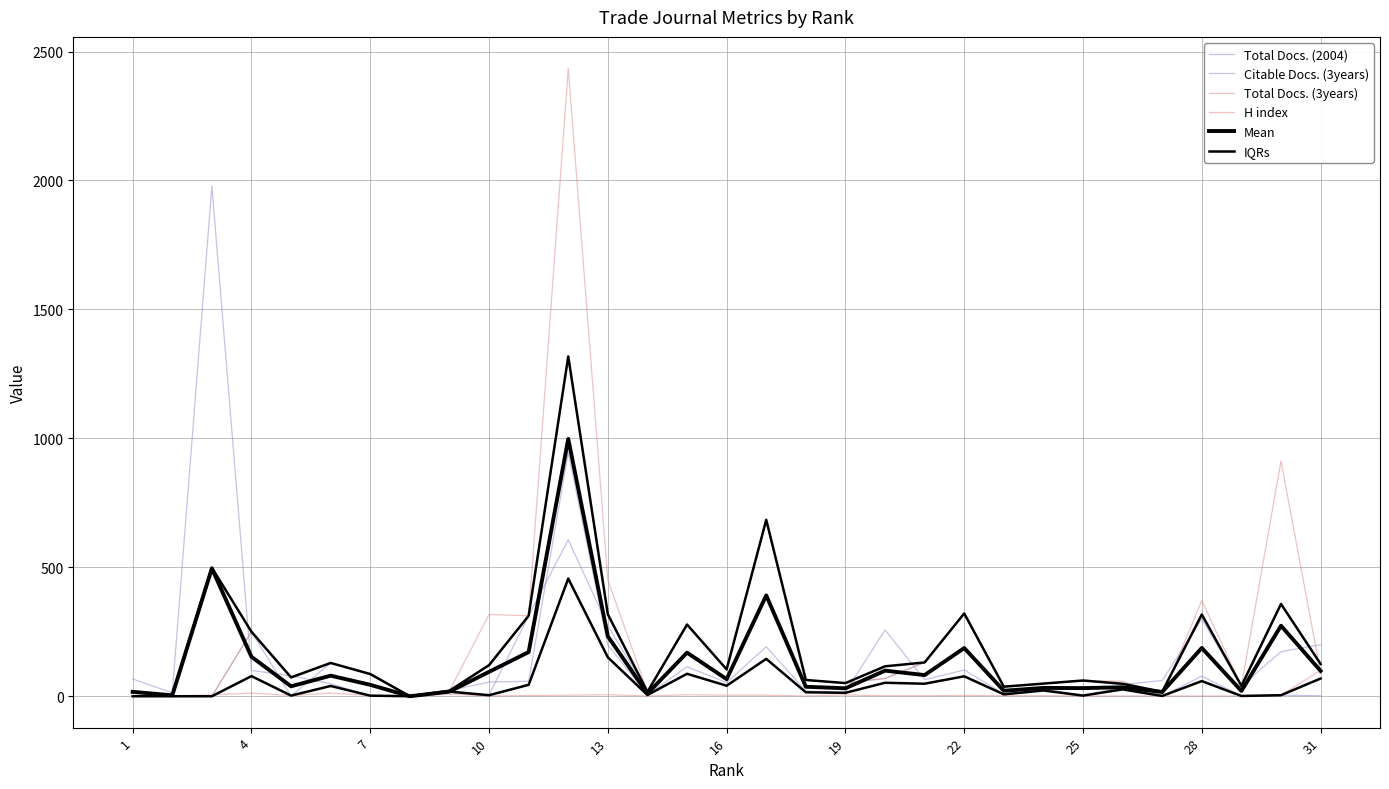

How many interior local valleys does the Mean series have?

11